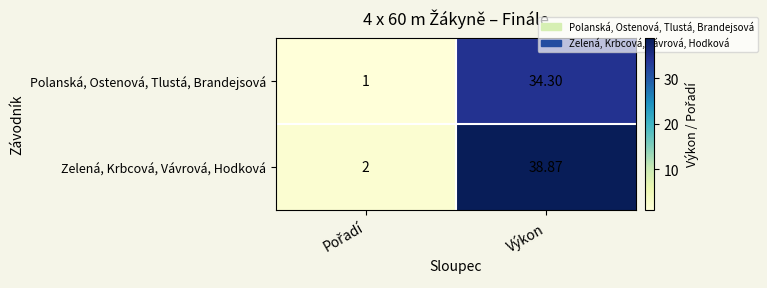

Rank the series at Výkon from lowest to highest value.

Polanská, Ostenová, Tlustá, Brandejsová, Zelená, Krbcová, Vávrová, Hodková